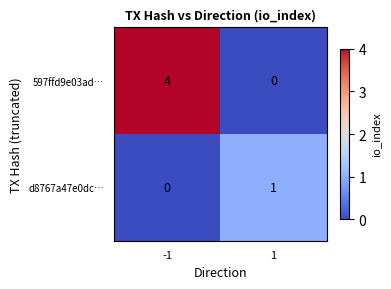

What is the difference between the maximum and minimum values in the 597ffd9e03ad… series?

4